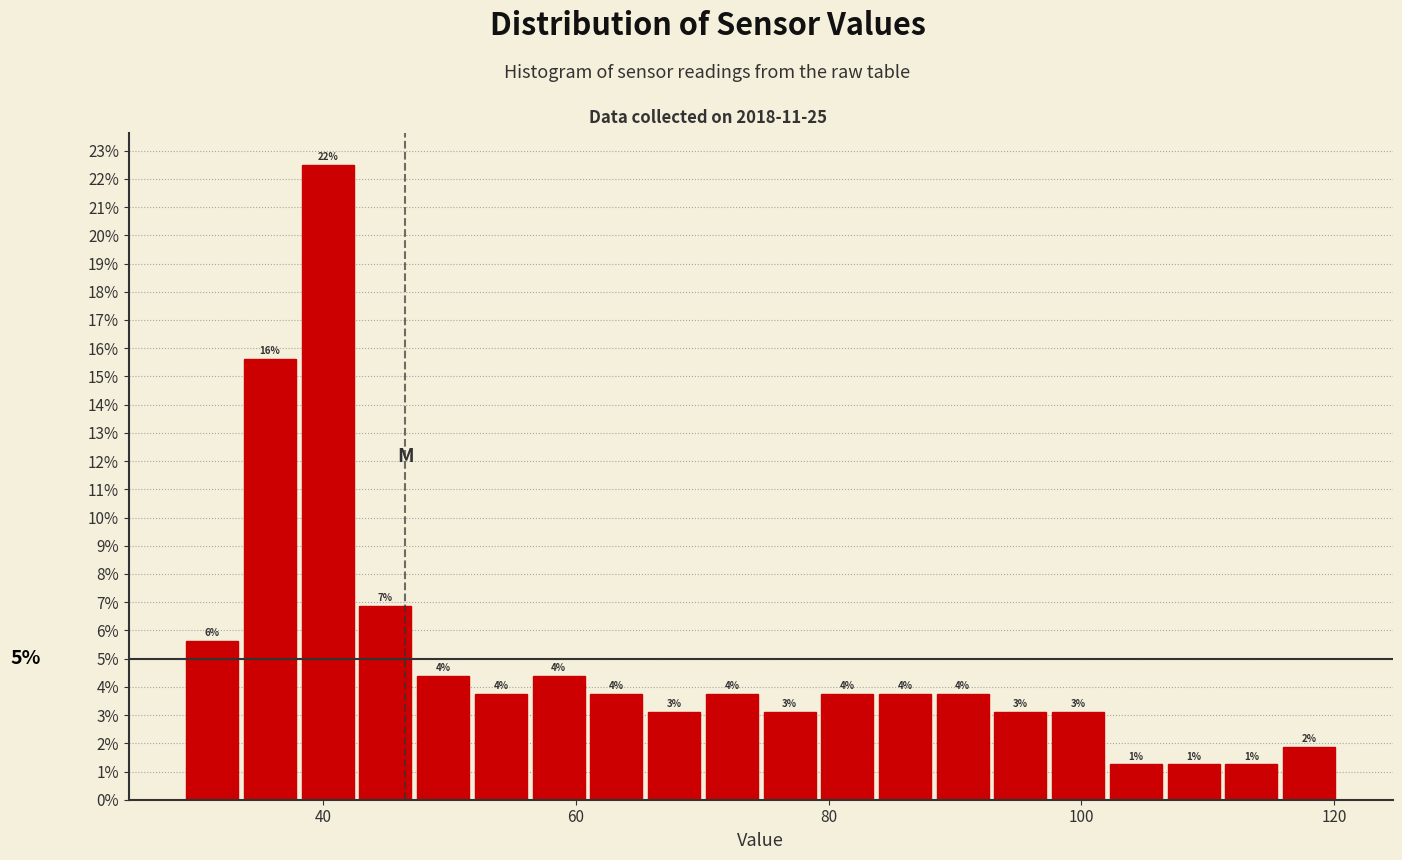

Around what value on the x-axis is the tallest bar? Give the approximate position of its centre, as read against the axis.

40